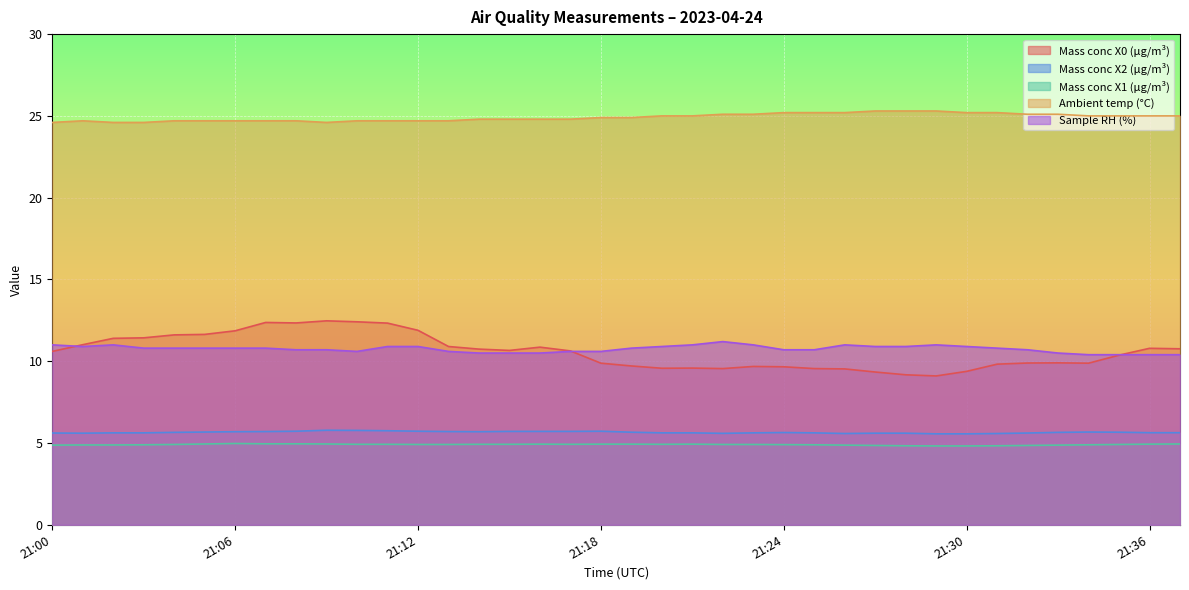

At which label is Ambient temp (°C) closest to 24?

21:00